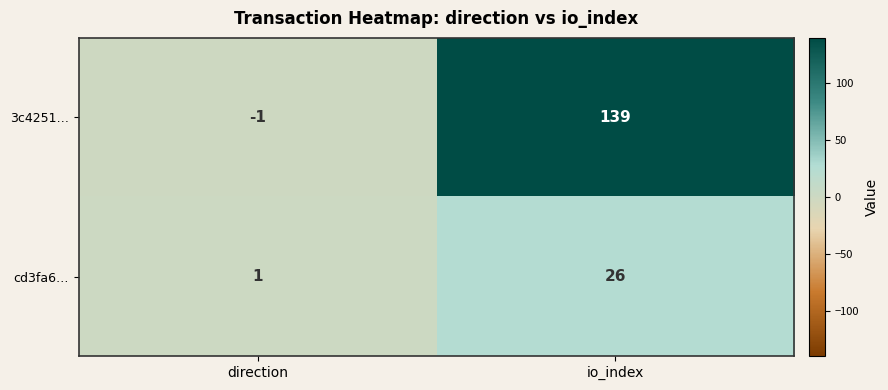

Which series has the largest total across all categories?

3c4251…